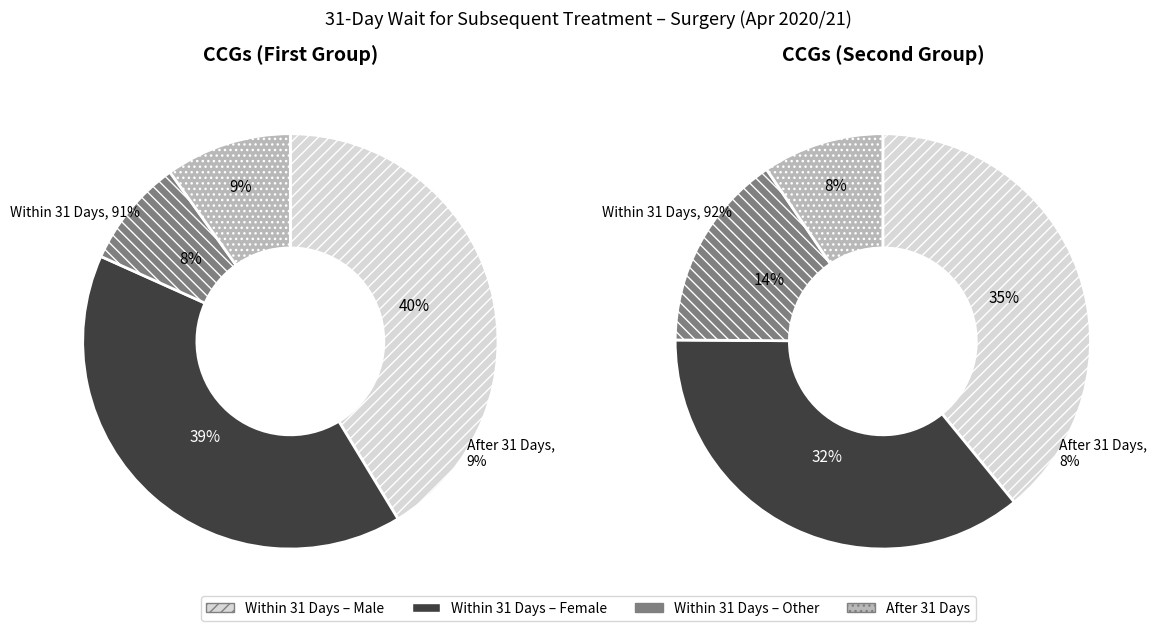

Is there any slice that represents more than half of the pie?

No